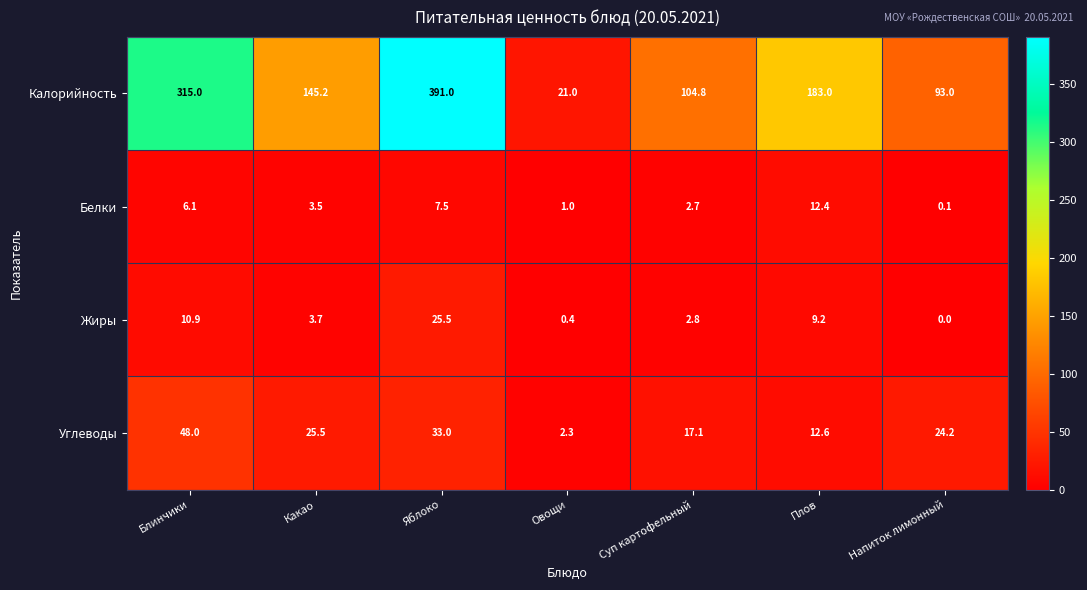

How many data points in Белки are less than 3?

3